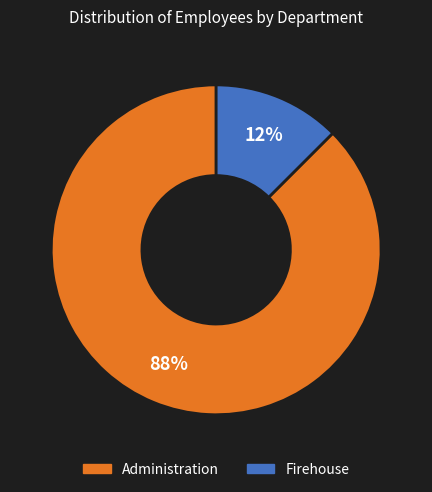

What is the smallest slice in the pie chart?

Firehouse